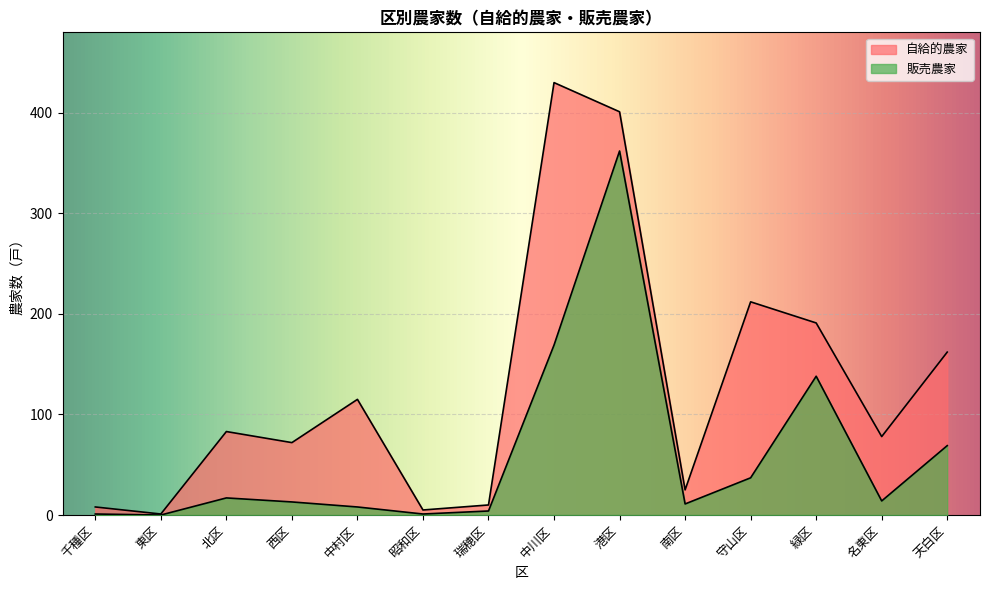

Between 守山区 and 緑区, which series saw the biggest shift?

販売農家